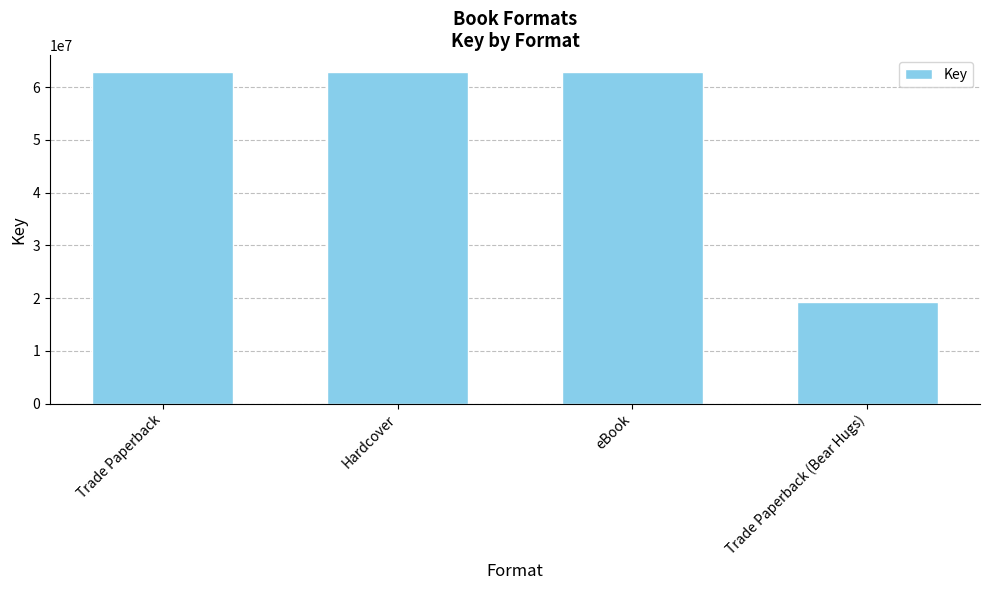

What is the minimum value shown in the chart?

19248080